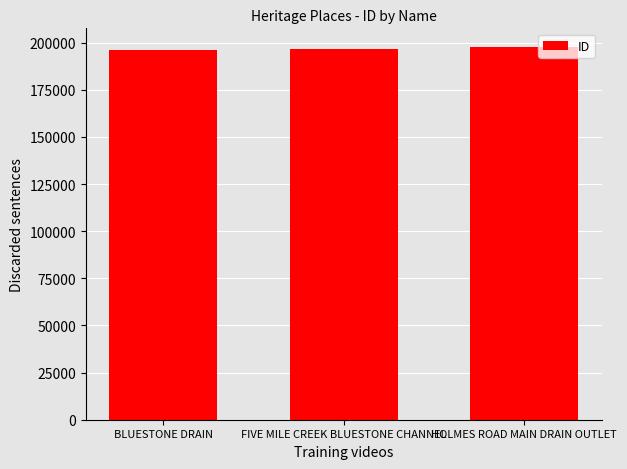

Approximately how many times larger is the value at BLUESTONE DRAIN compared to FIVE MILE CREEK BLUESTONE CHANNEL?

1.0